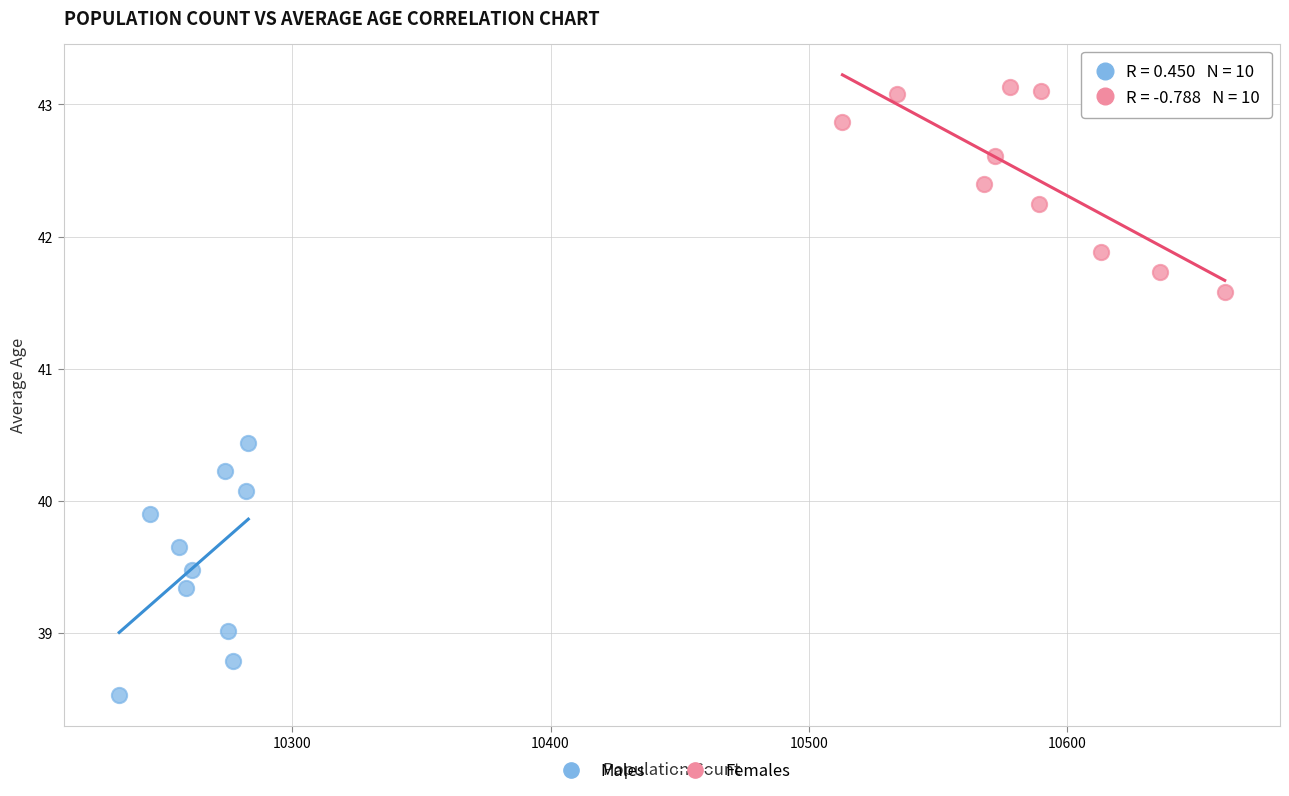

Which series reaches the maximum Y coordinate?

Females